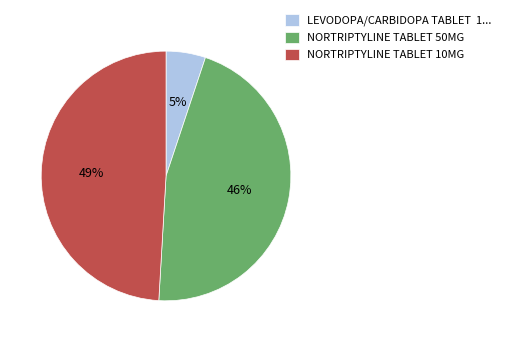

Does any single category account for the majority?

No